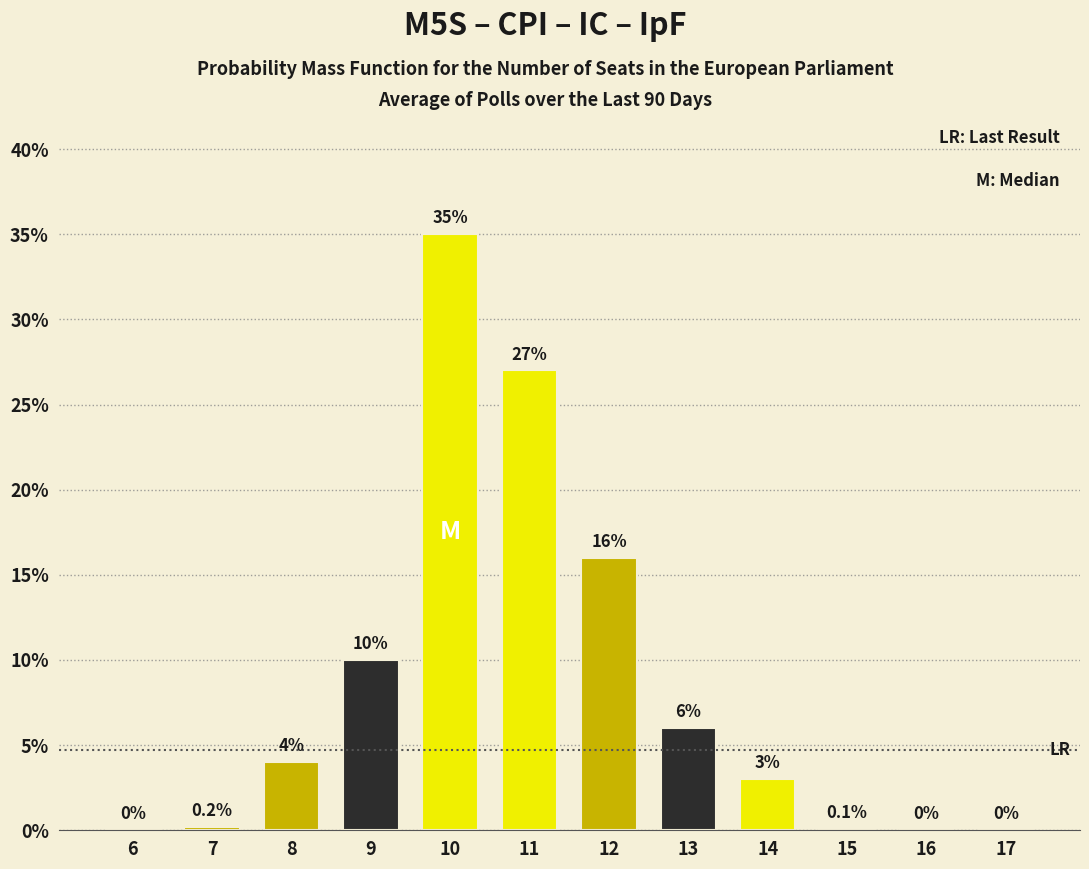

Reading left to right, transcribe all the data shown in this chart.

6=0.0	7=0.2	8=4.0	9=10.0	10=35.0	11=27.0	12=16.0	13=6.0	14=3.0	15=0.1	16=0.0	17=0.0